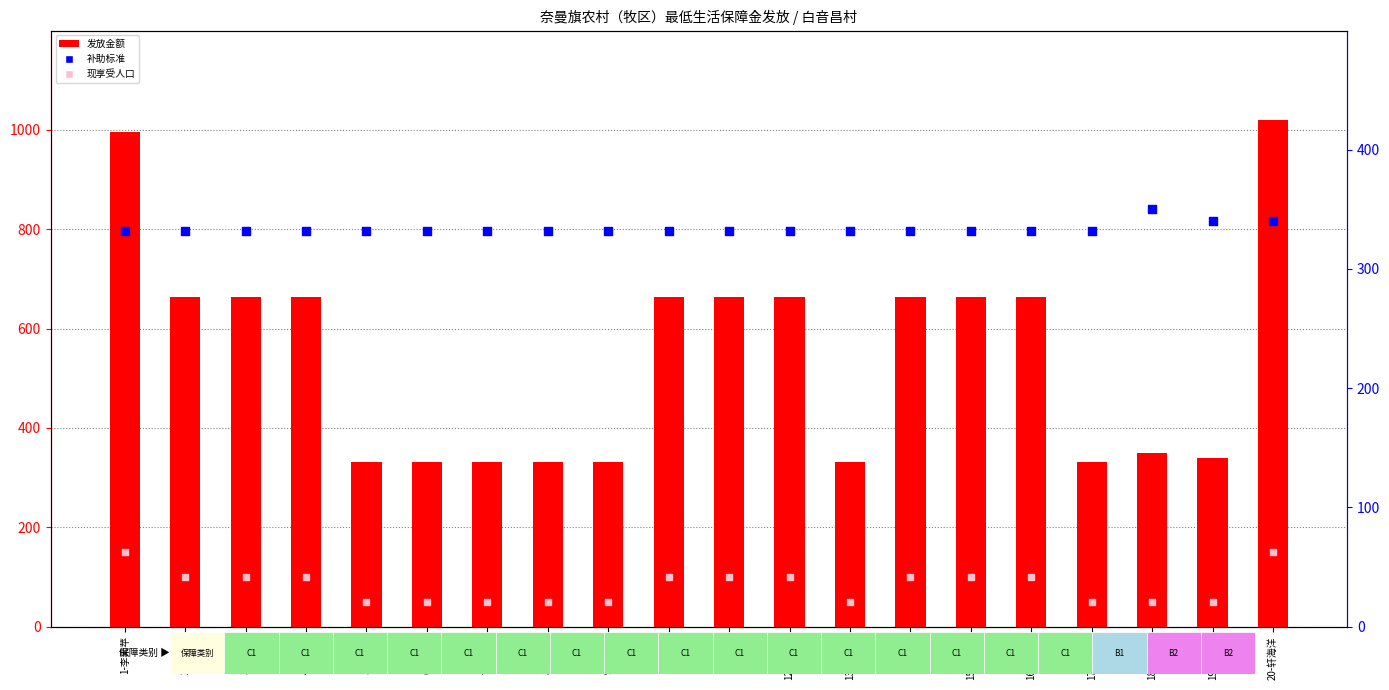

Which series contains the highest Y value?

发放金额